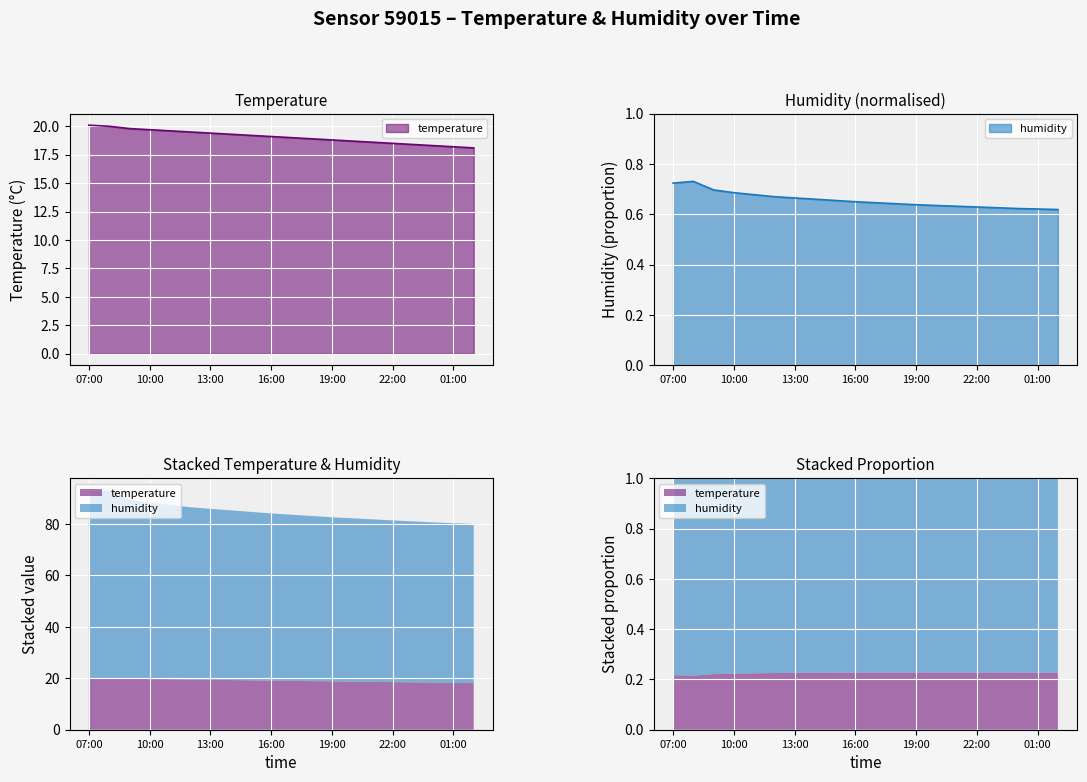

How many data points does each series have?

20